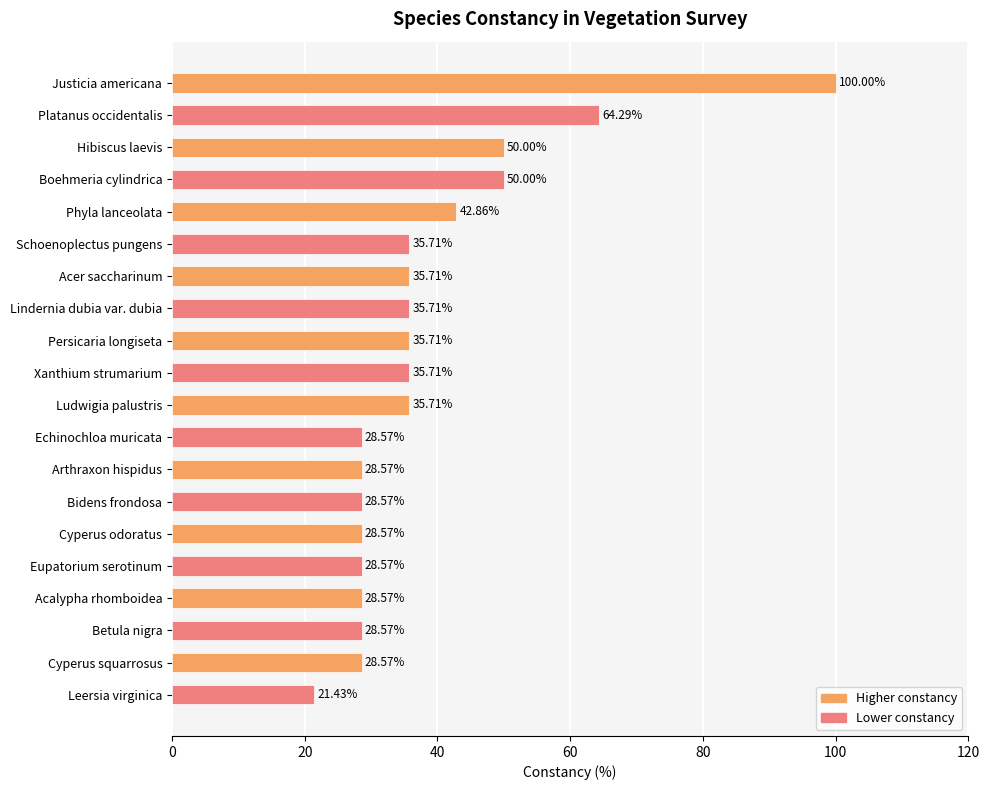

What is the greatest value displayed?

100.0